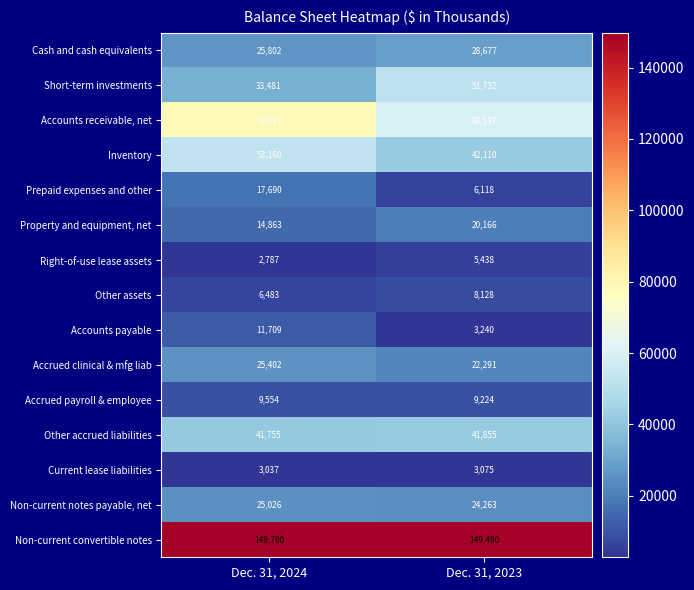

What is the minimum value shown in the chart?

2787